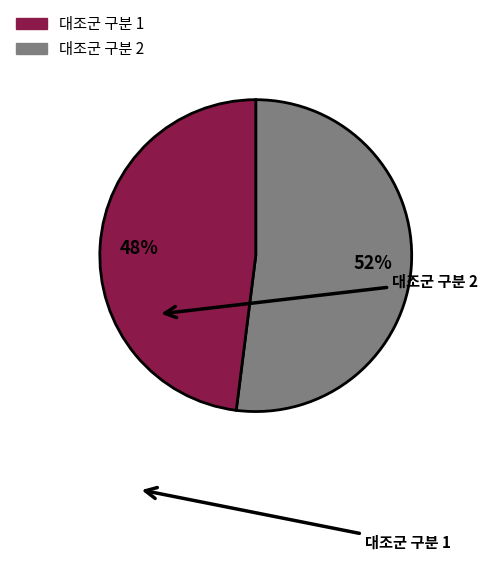

To the nearest percent, what is the average slice percentage?

50%